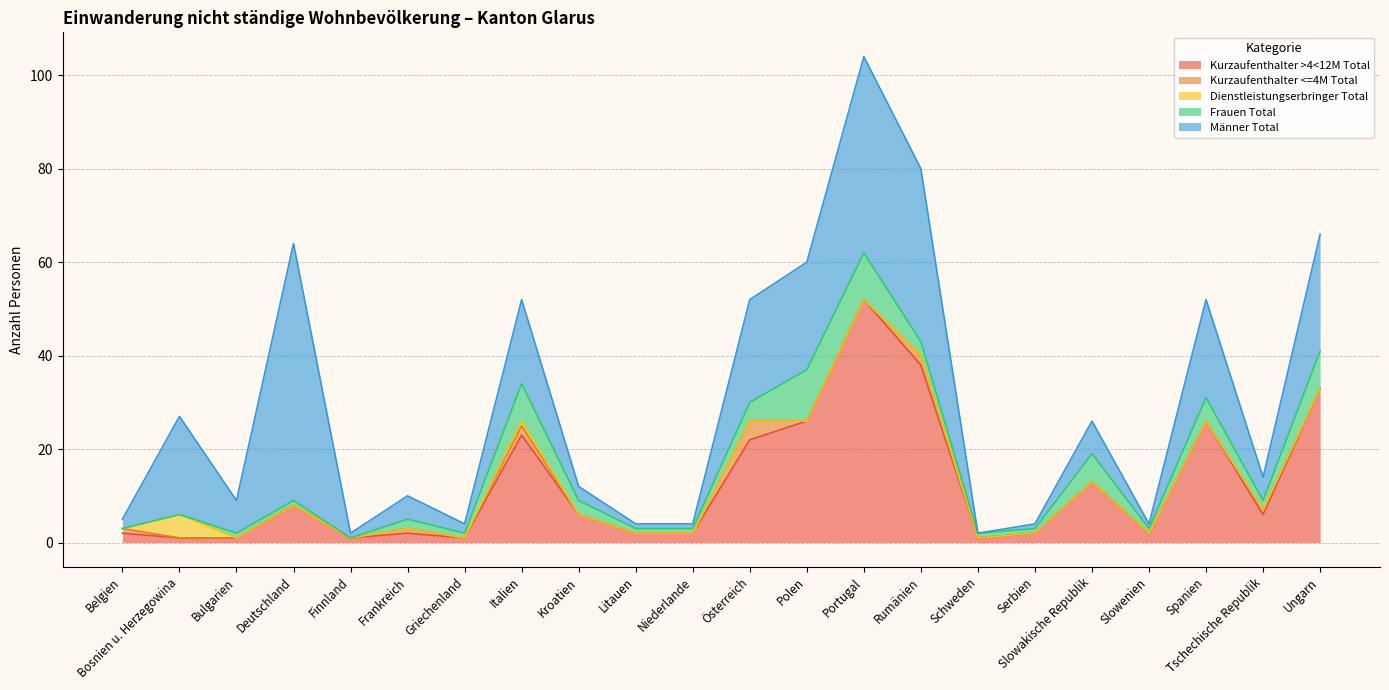

List the labels in order of Kurzaufenthalter <=4M Total value, largest first.

Österreich, Italien, Rumänien, Belgien, Frankreich, Tschechische Republik, Bosnien u. Herzegowina, Bulgarien, Deutschland, Finnland, Griechenland, Kroatien, Litauen, Niederlande, Polen, Portugal, Schweden, Serbien, Slowakische Republik, Slowenien, Spanien, Ungarn